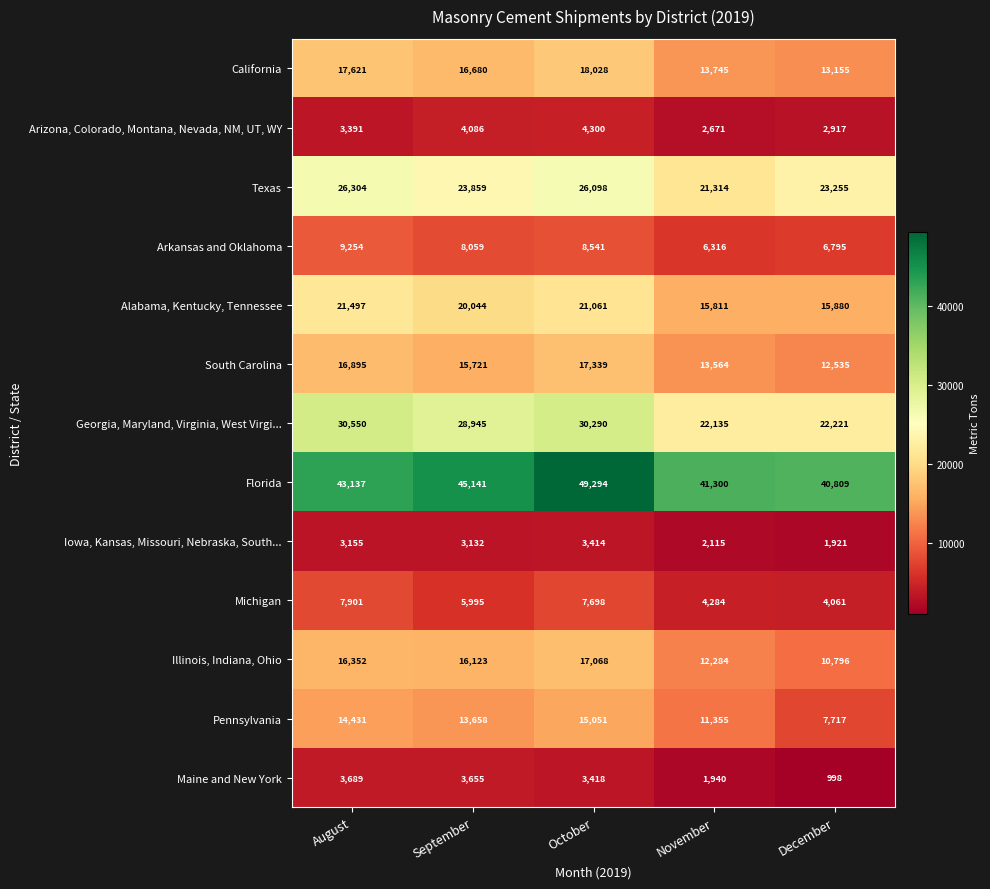

What is the minimum value for Georgia, Maryland, Virginia, West Virgi...?

22135